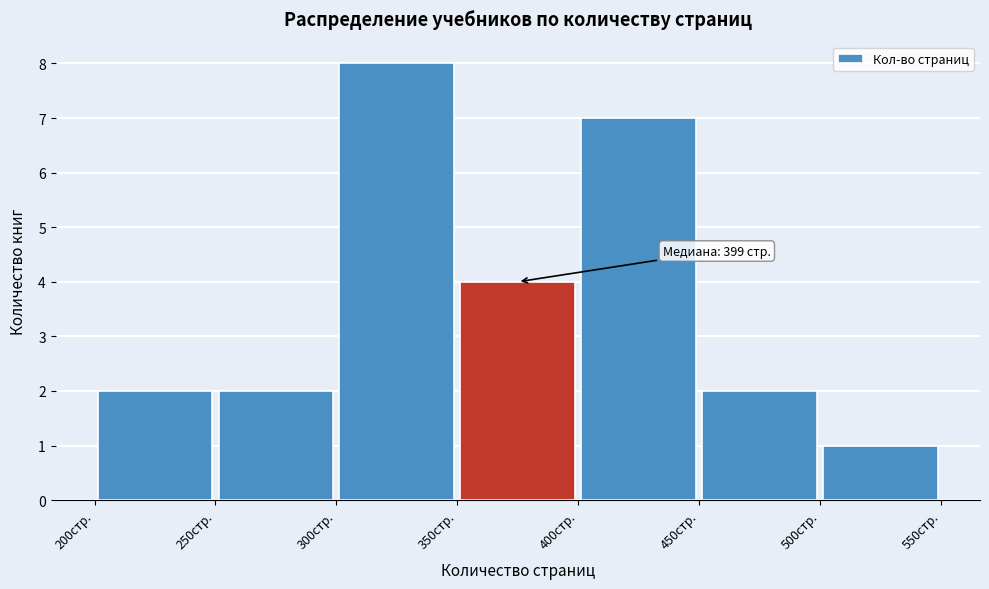

Which range on the x-axis has the tallest bar?

300 to 350